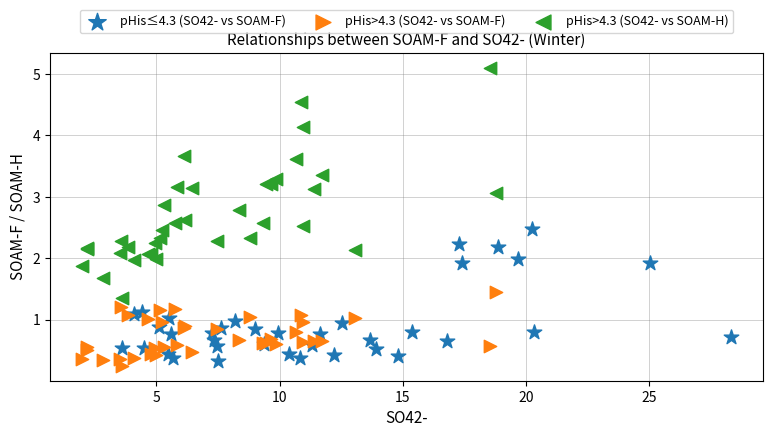

Which series contains the highest Y value?

pHis>4.3 (SO42- vs SOAM-H)